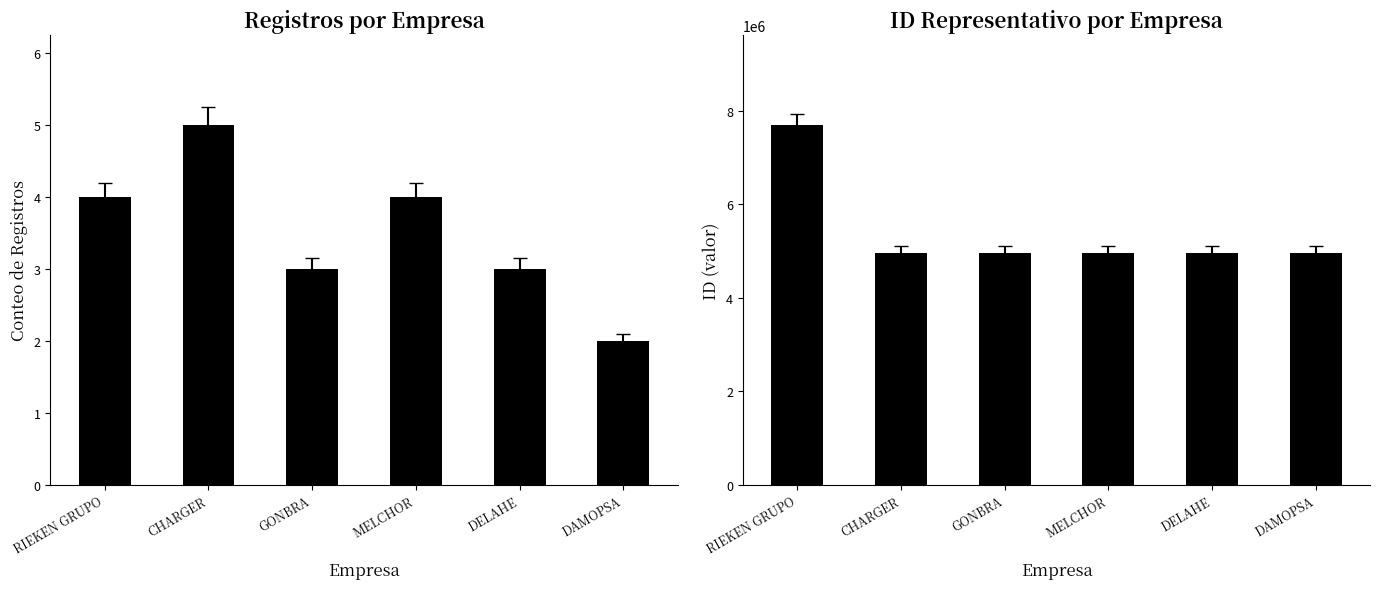

What is the label of the 4th bar from the right?

GONBRA